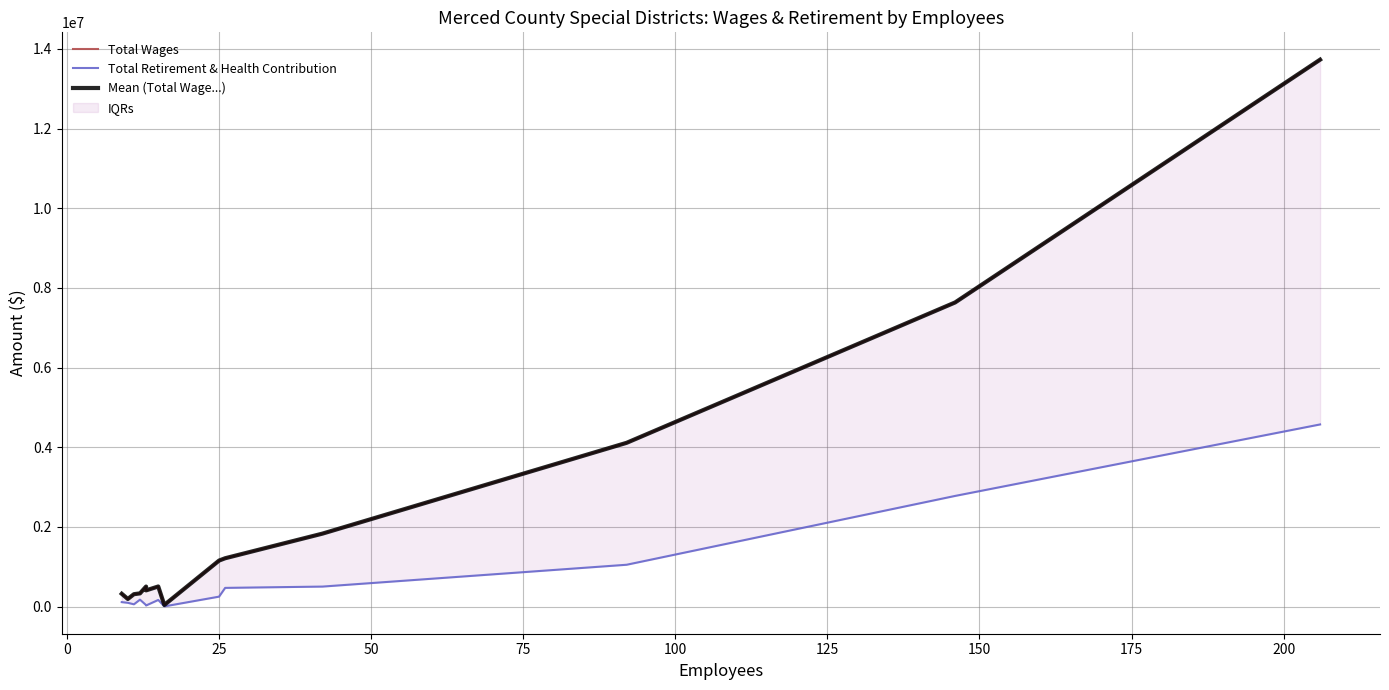

True or false: Total Retirement & Health Contribution and Mean (Total Wage...) cross at least once.

False